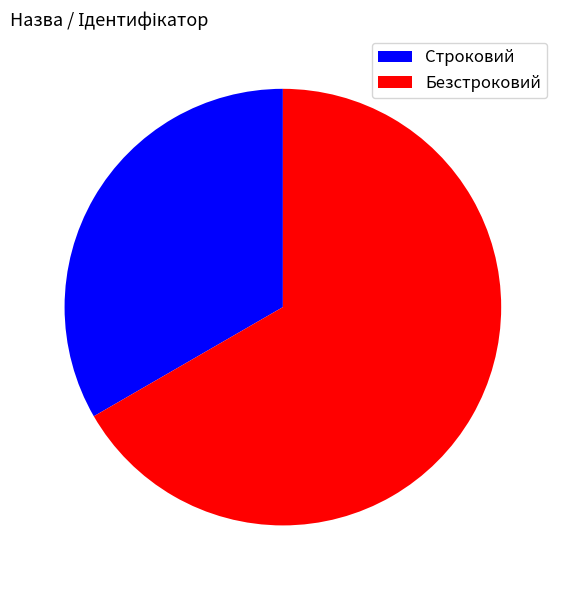

Which slice is the smallest?

Строковий